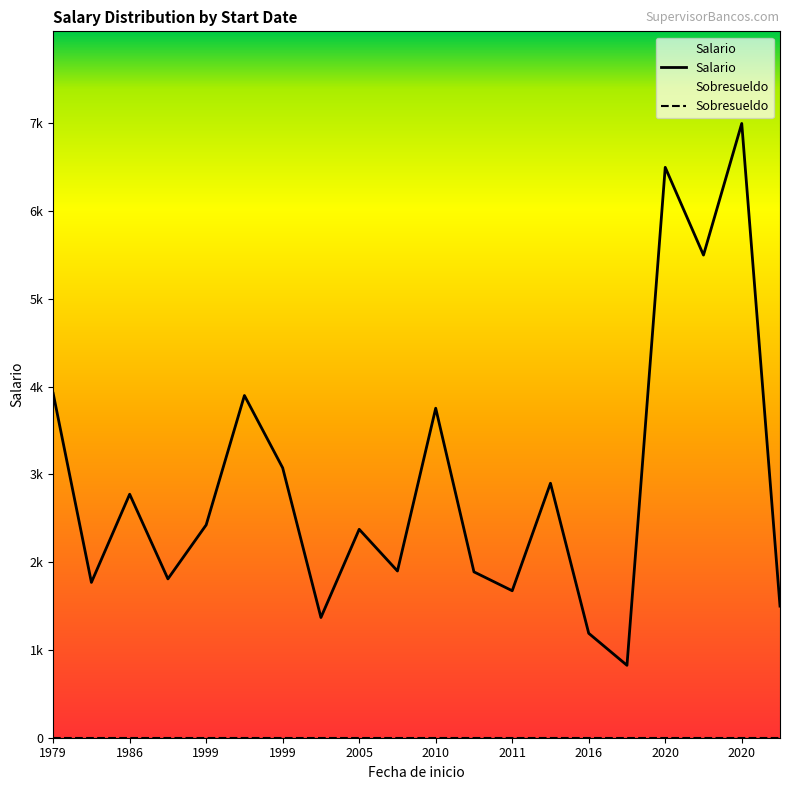

At how many categories does at least one series exceed 2426?

9